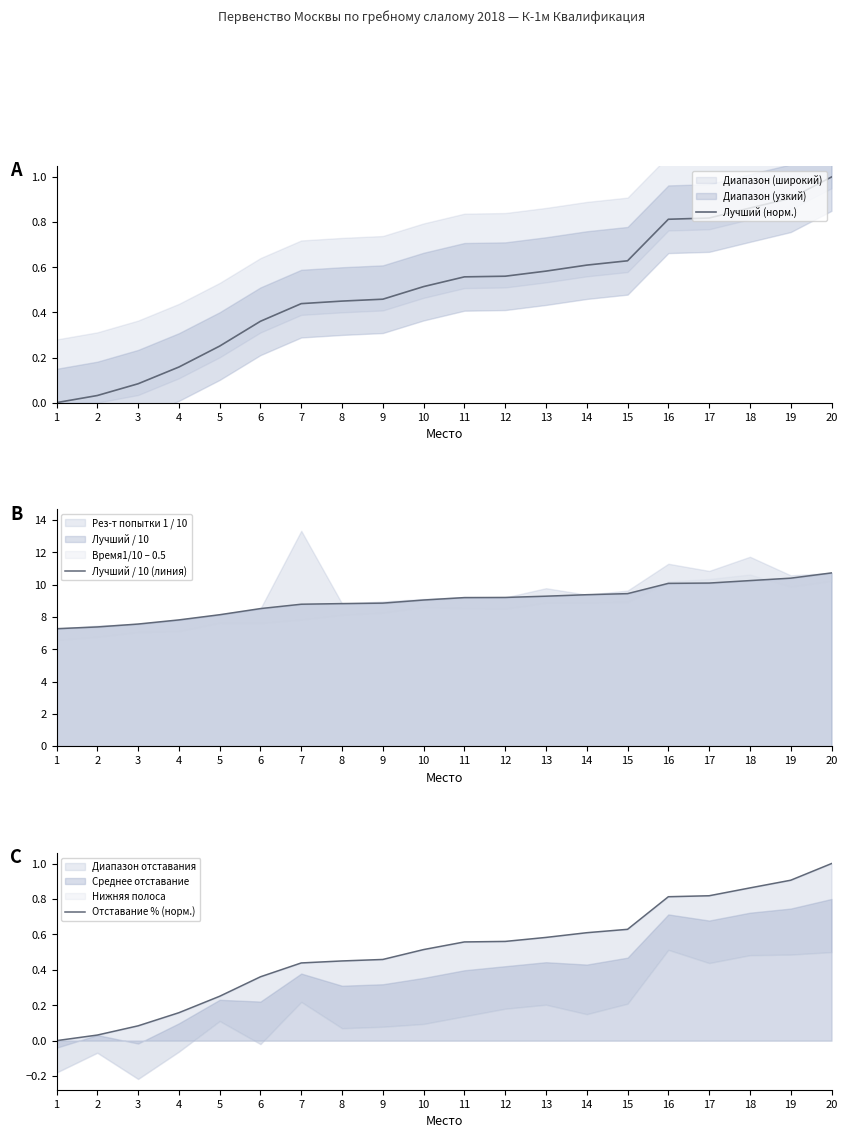

How many data points in Лучший / 10 (линия) are above 9?

11